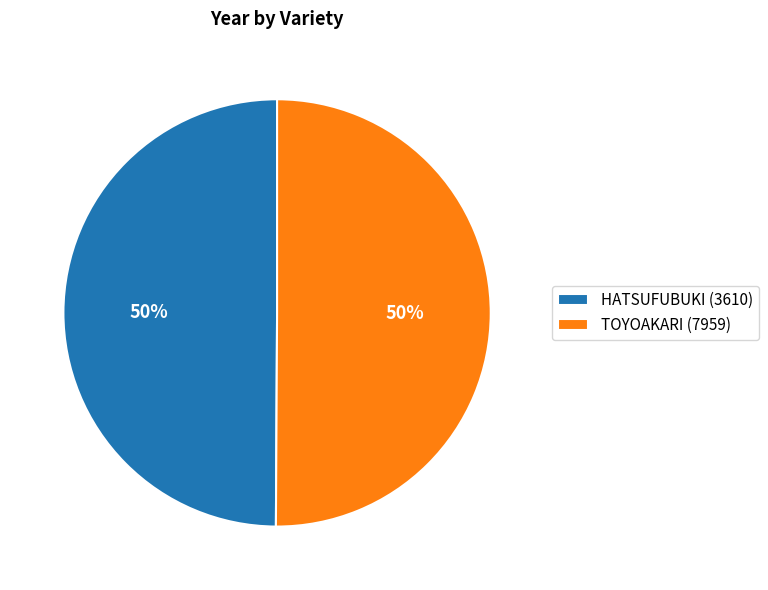

To the nearest percent, what percentage of the pie is HATSUFUBUKI (3610)?

50%